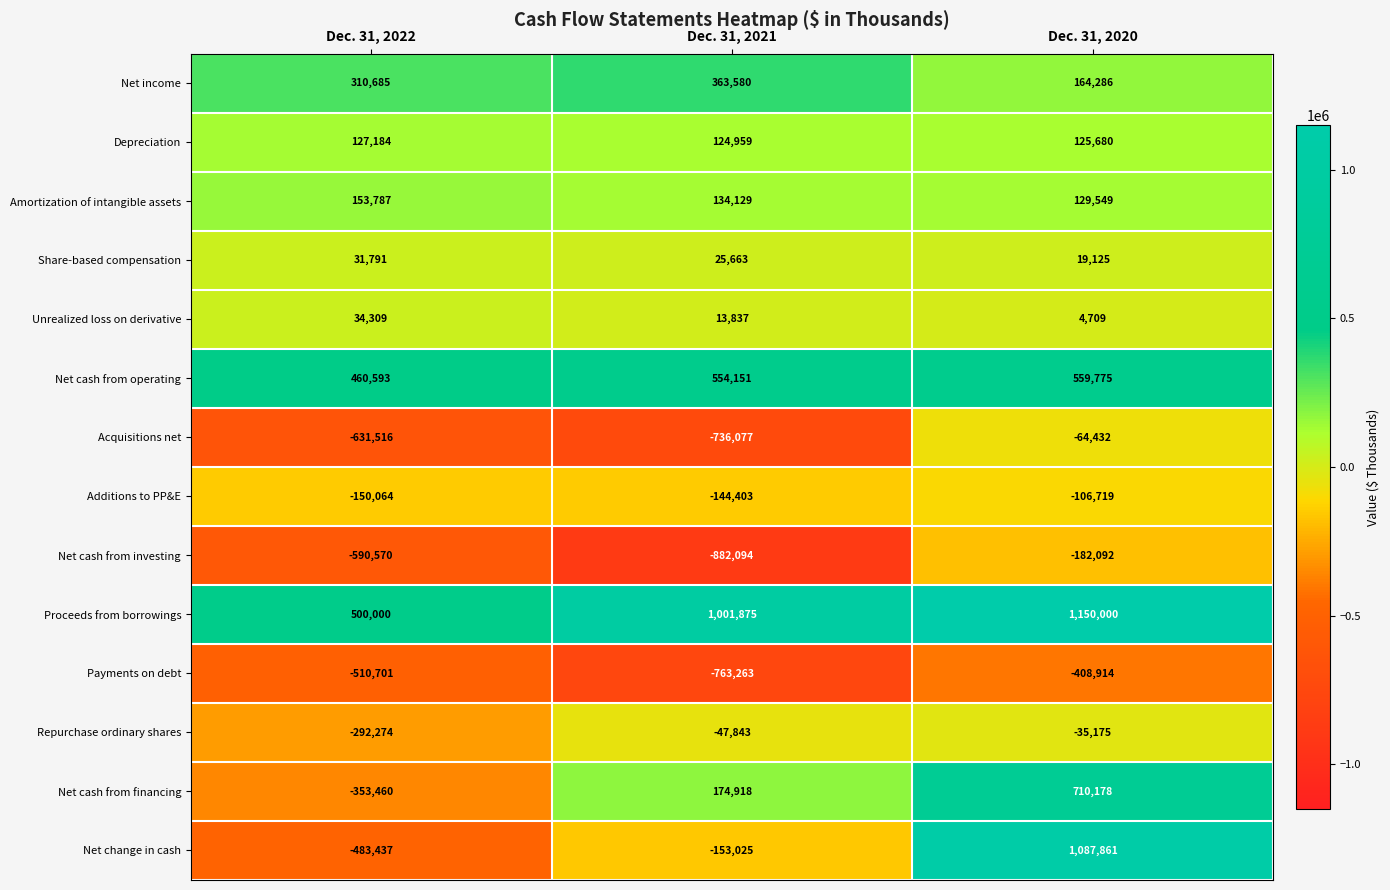

At Dec. 31, 2021, list the series in order from smallest to largest.

Net cash from investing, Payments on debt, Acquisitions net, Net change in cash, Additions to PP&E, Repurchase ordinary shares, Unrealized loss on derivative, Share-based compensation, Depreciation, Amortization of intangible assets, Net cash from financing, Net income, Net cash from operating, Proceeds from borrowings